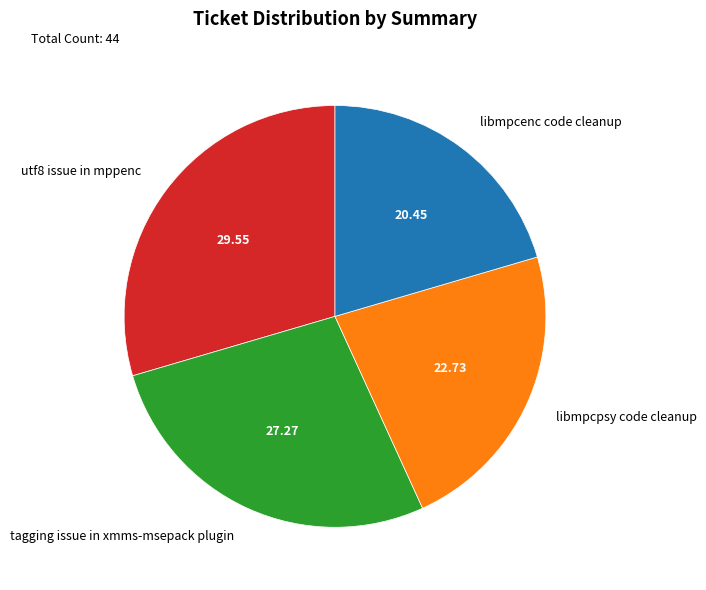

Does libmpcpsy code cleanup represent more than half of the total?

No